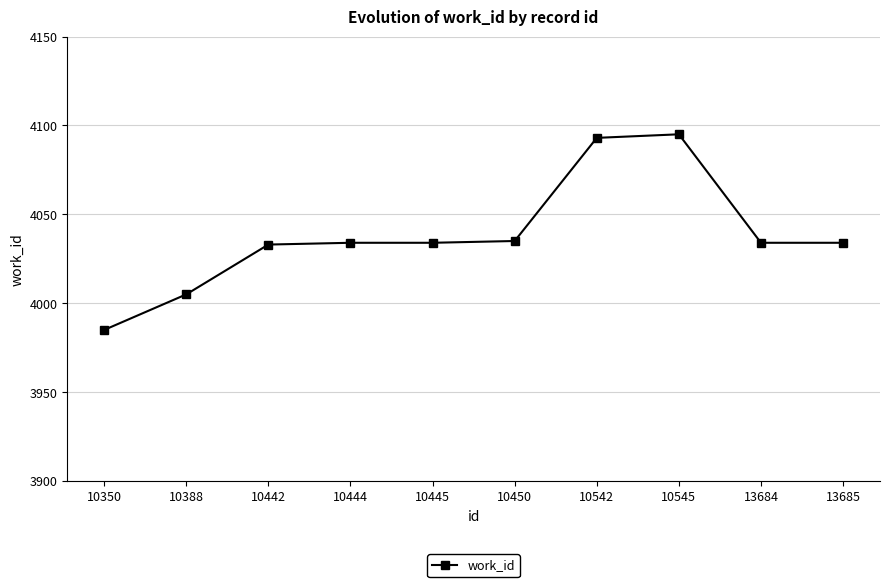

Approximately how many times larger is the value at 10444 compared to 13685?

1.0